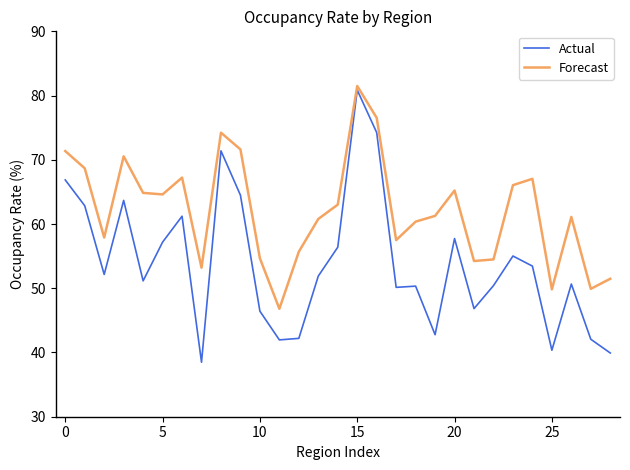

What is the sum of all Actual values?

1563.1